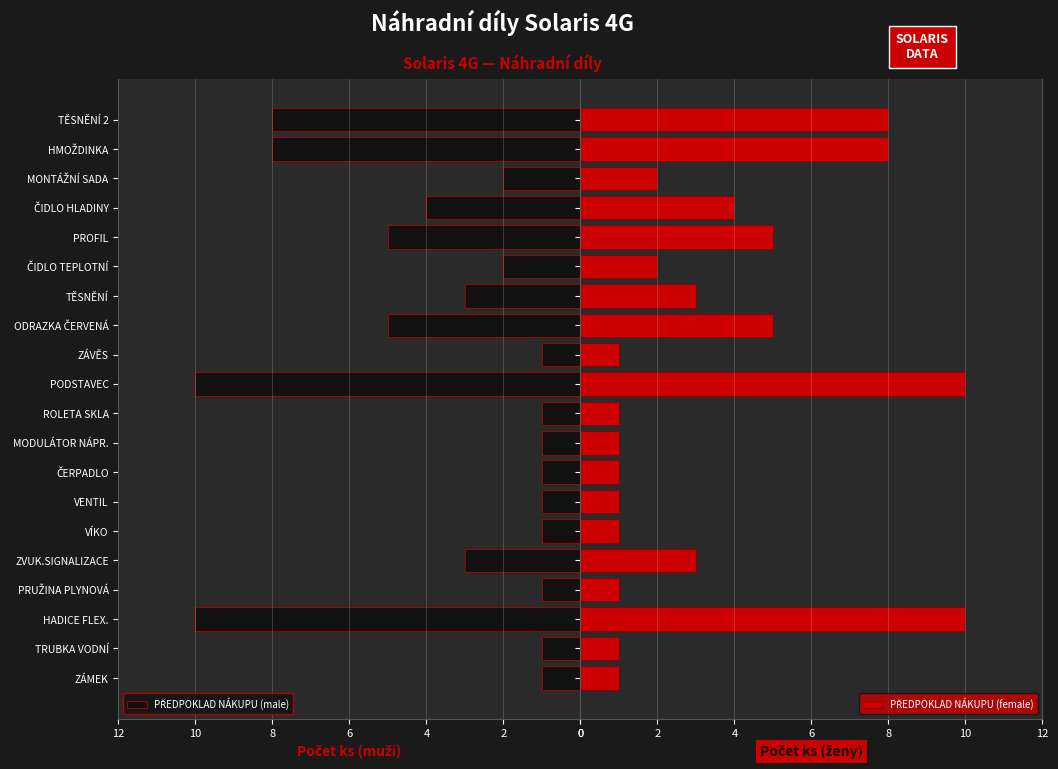

What value does the PŘEDPOKLAD NÁKUPU (female) series have at MODULÁTOR NÁPR.?

1